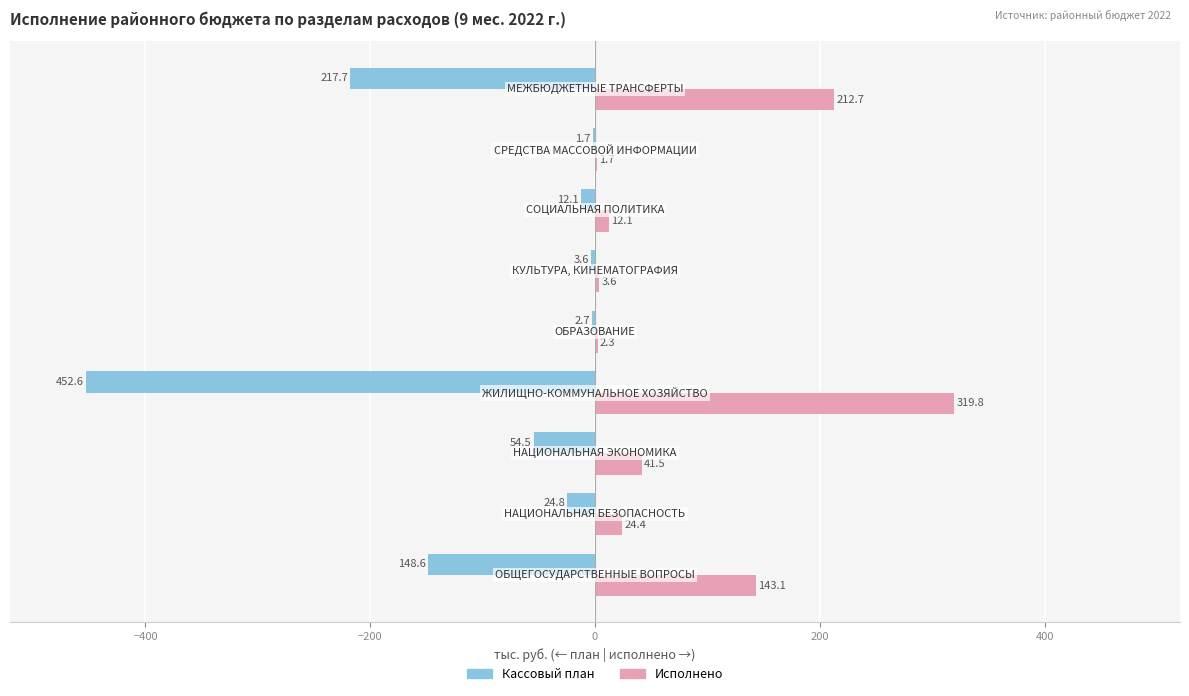

Which series has the largest total across all categories?

Исполнено